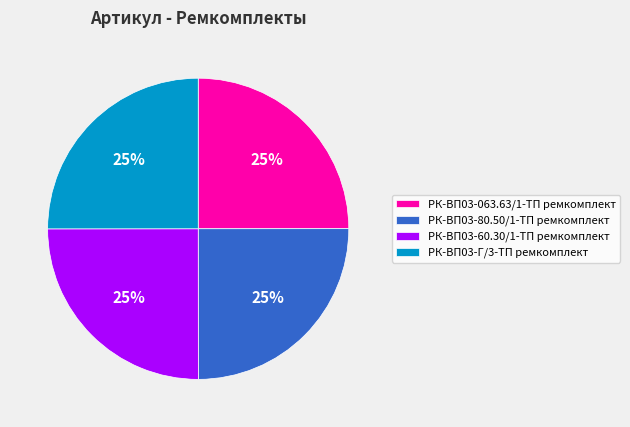

True or false: РК-ВП03-80.50/1-ТП ремкомплект accounts for 12% of the total.

False